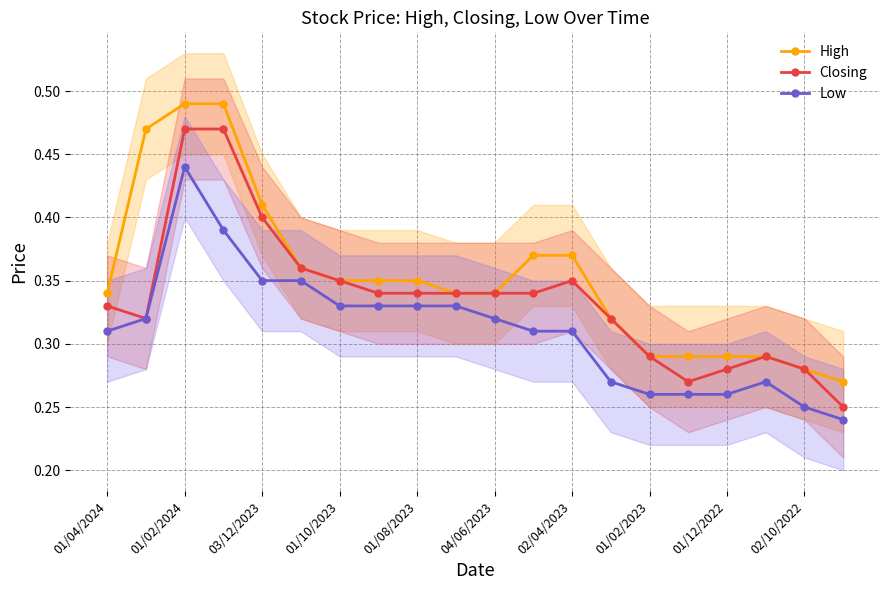

Is the value of Closing at 03/12/2023 greater than the value of Low at 01/04/2024?

Yes